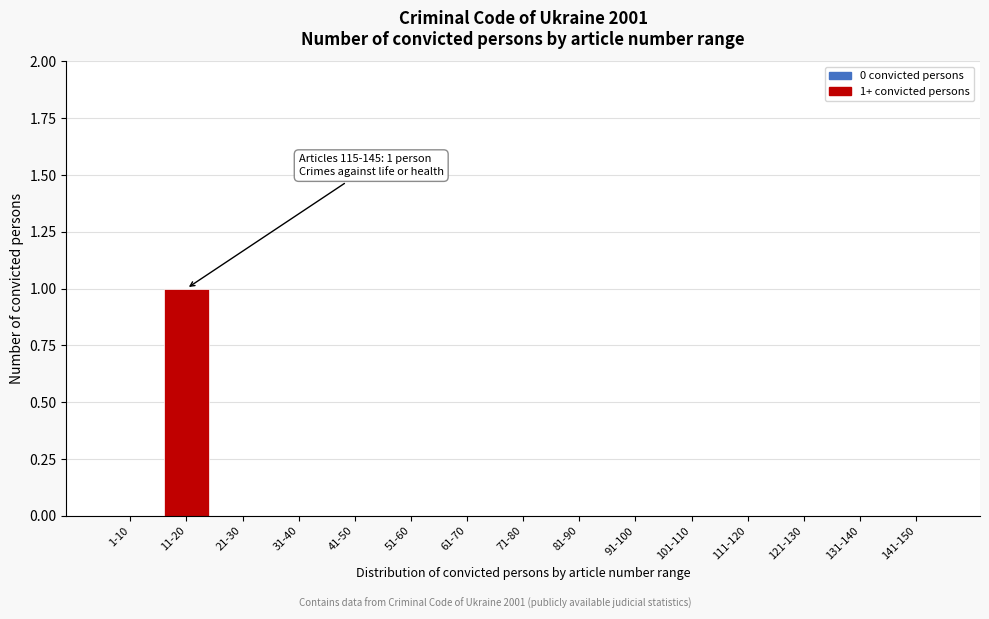

Reading left to right, list all the values displayed in this chart.

1-10=0	11-20=1	21-30=0	31-40=0	41-50=0	51-60=0	61-70=0	71-80=0	81-90=0	91-100=0	101-110=0	111-120=0	121-130=0	131-140=0	141-150=0